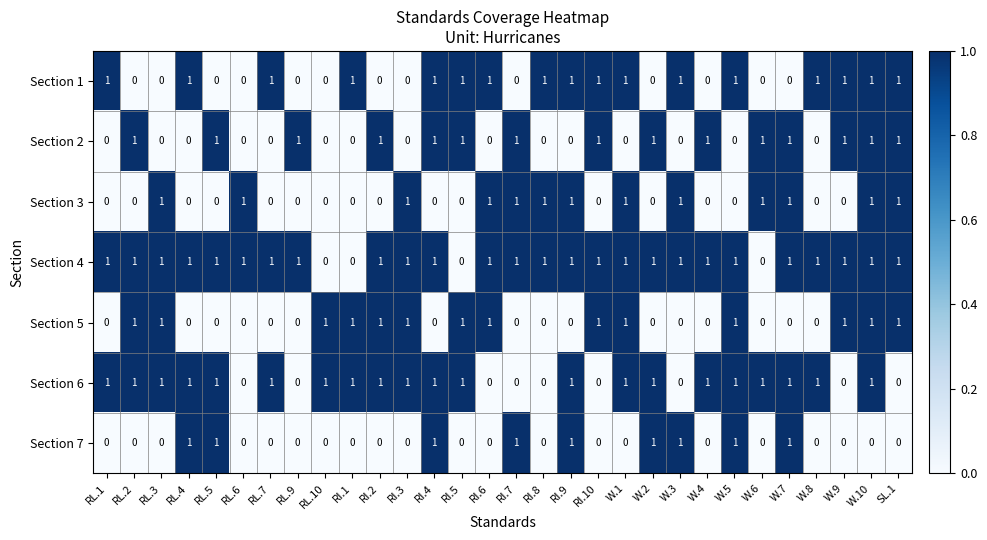

What is the sum of all Section 3 values?

13